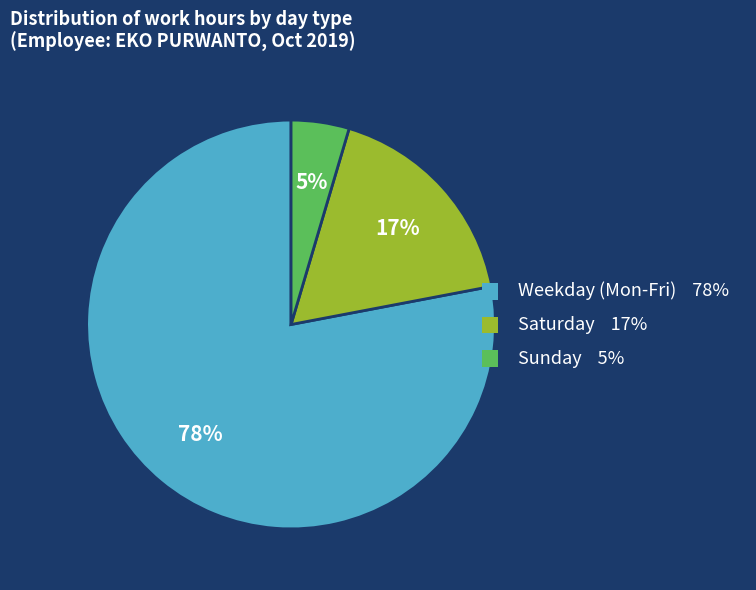

To the nearest percent, what is the average slice percentage?

33%